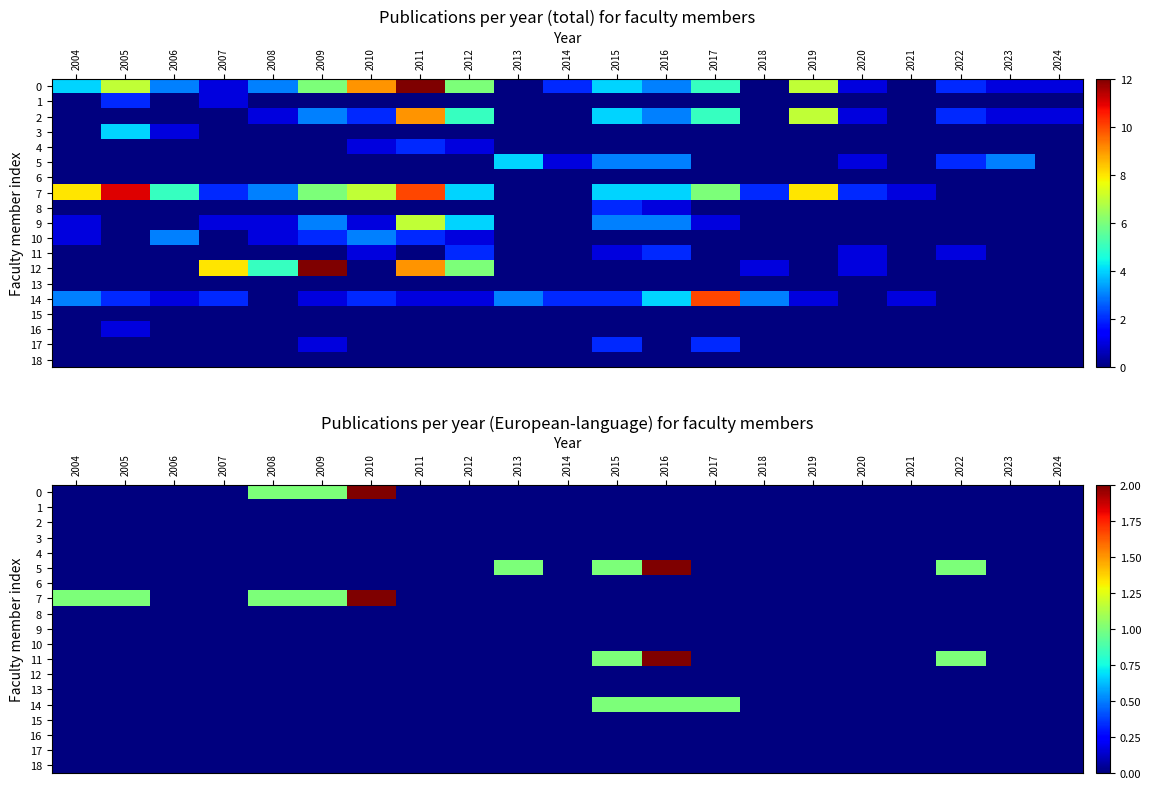

What is the spread (max minus min) of values at 2016?

2